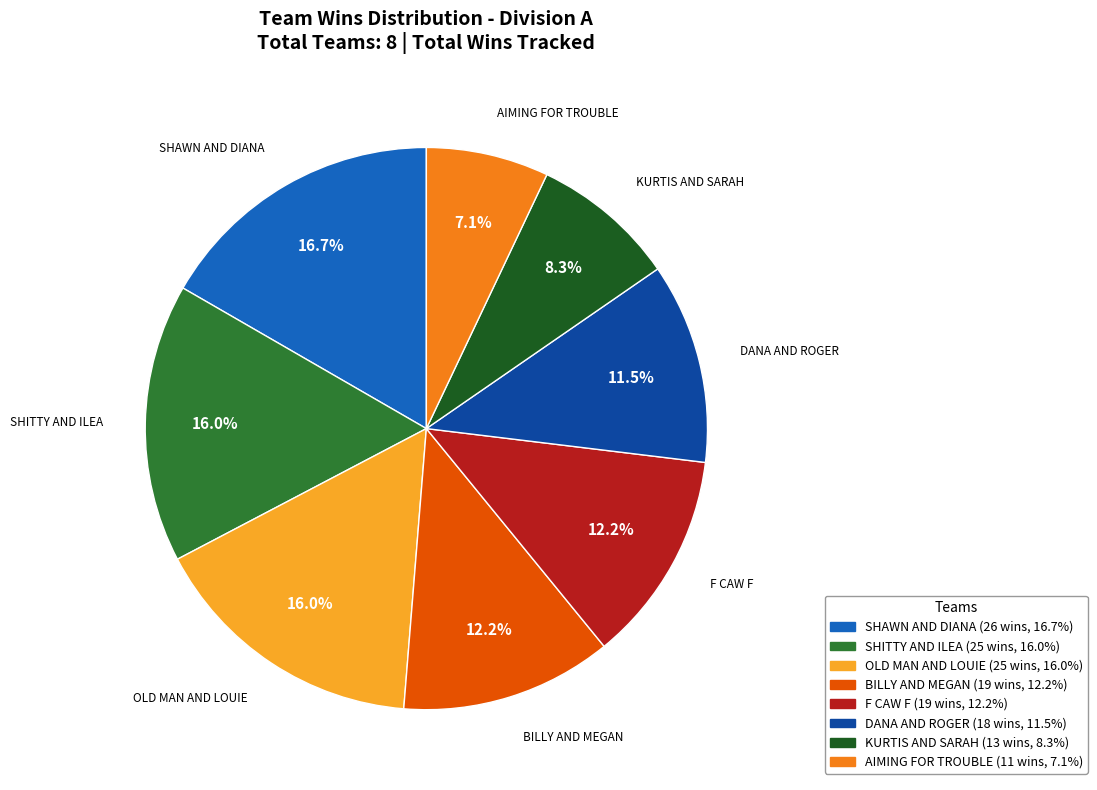

To the nearest percent, what is the average slice percentage?

12%